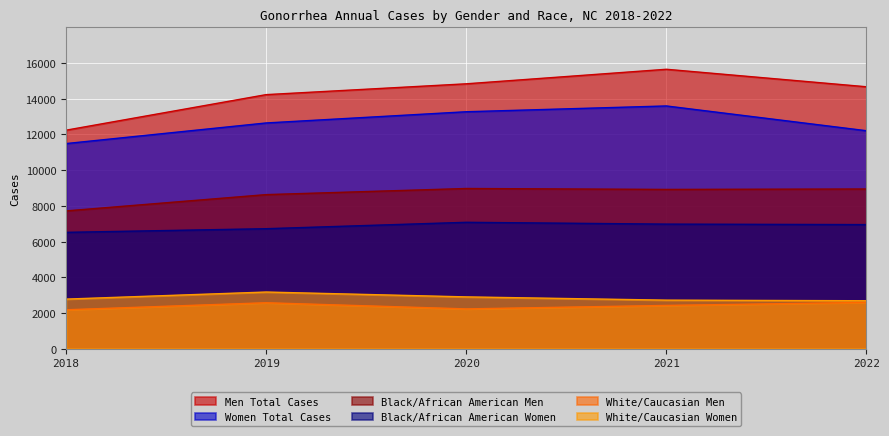

At 2021, list the series in order from smallest to largest.

White/Caucasian Men, White/Caucasian Women, Black/African American Women, Black/African American Men, Women Total Cases, Men Total Cases